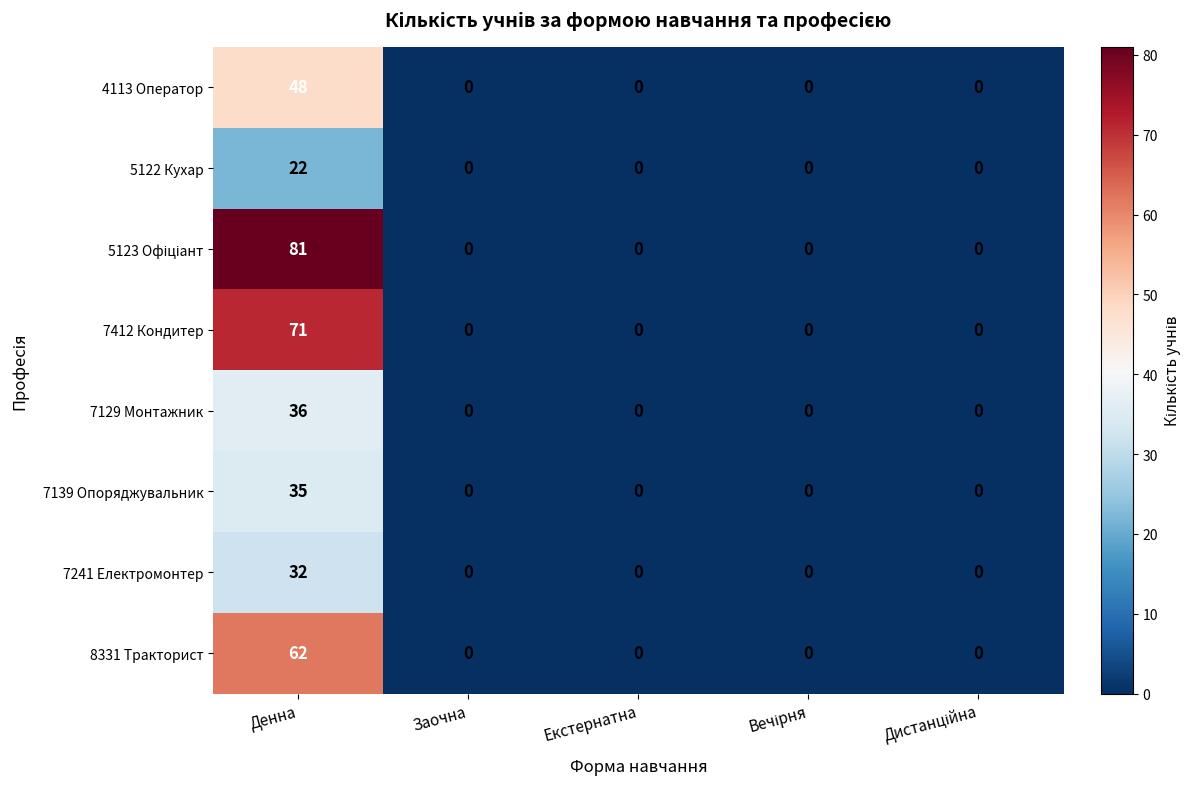

Is it true that 7139 Опоряджувальник equals 15 at Заочна?

False